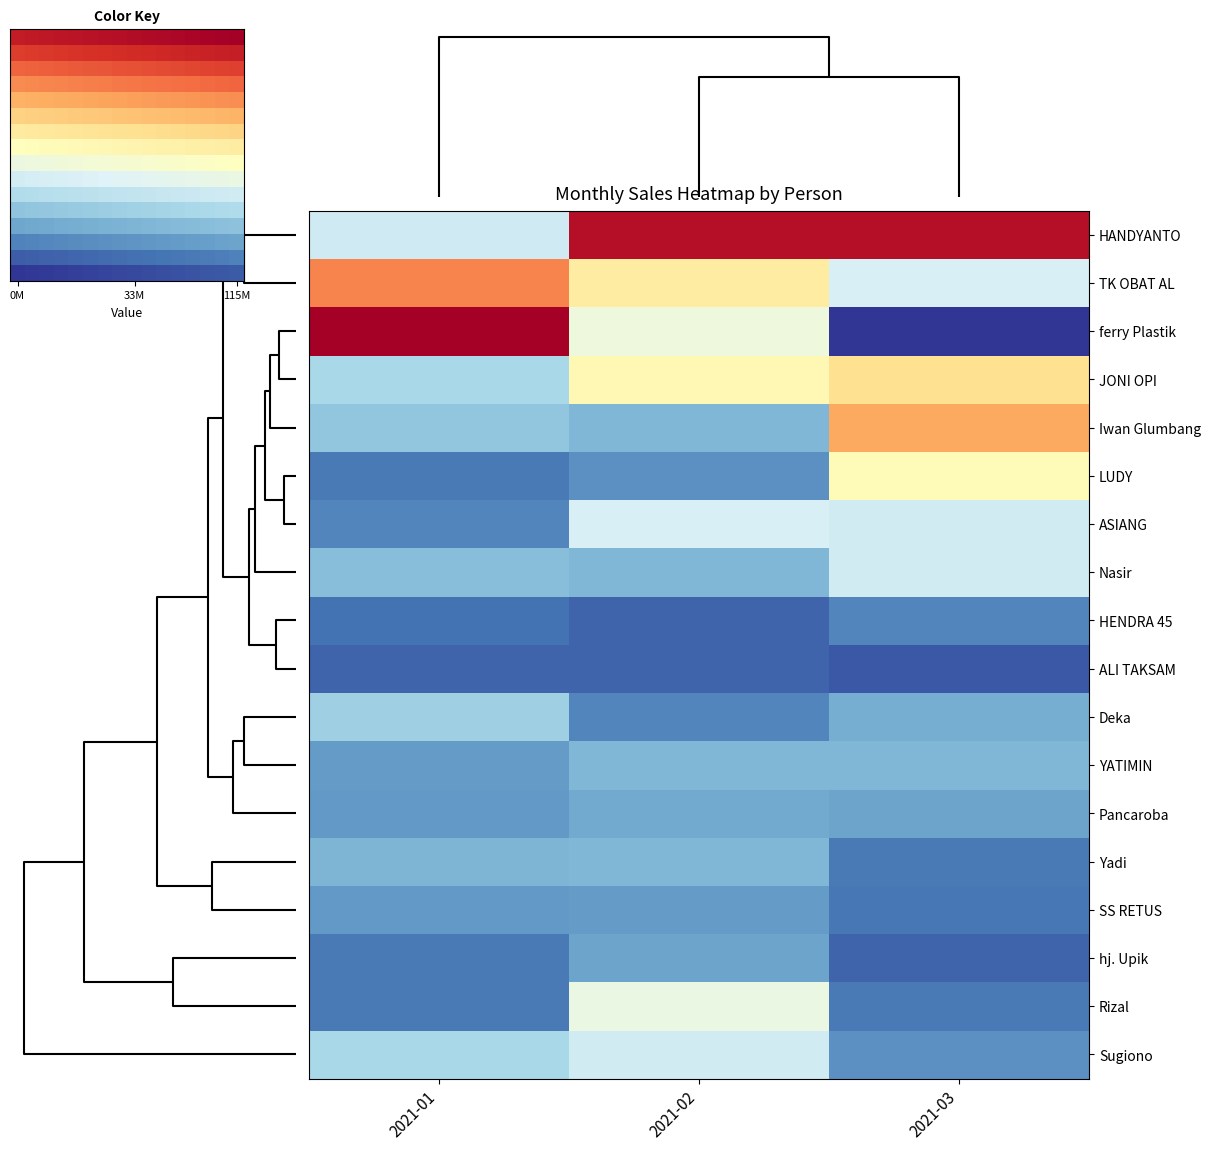

At which category does the chart reach its minimum across all series?

2021-03